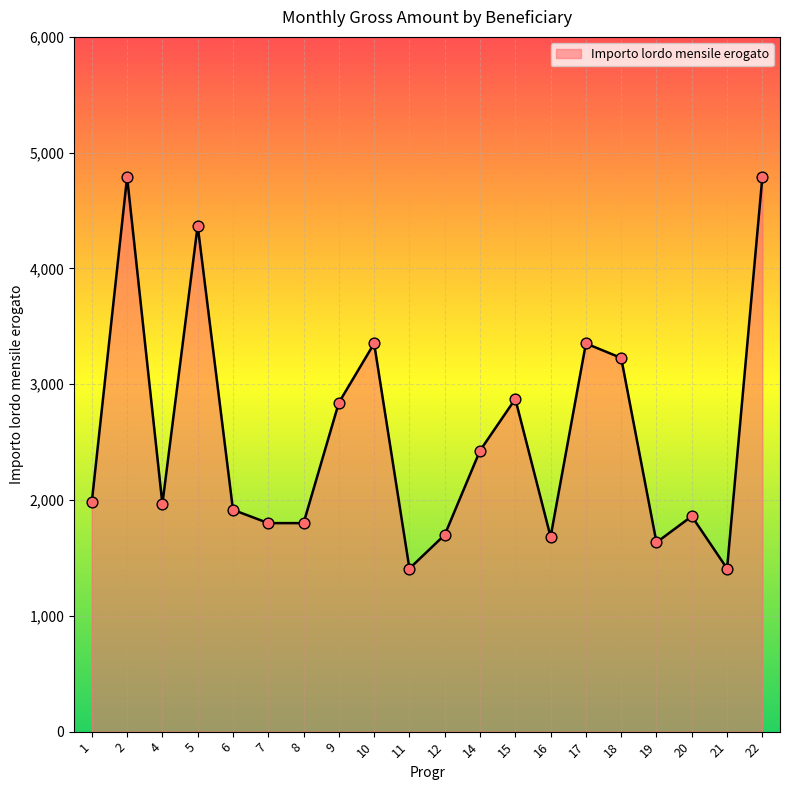

What is the change in value from 11 to 19?

+225.6